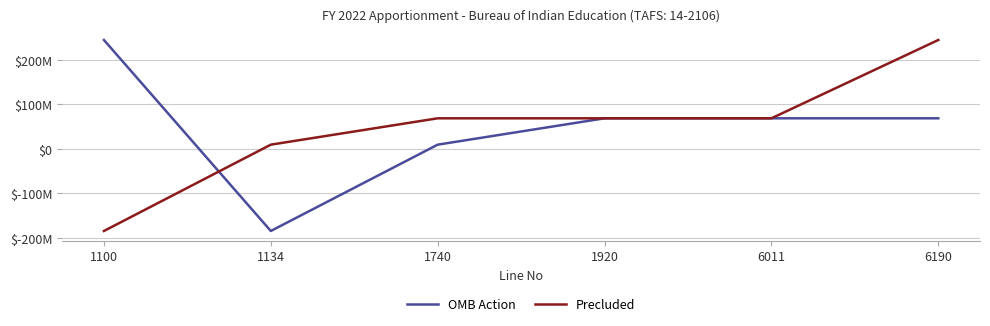

What are all the series names shown in the legend?

OMB Action, Precluded